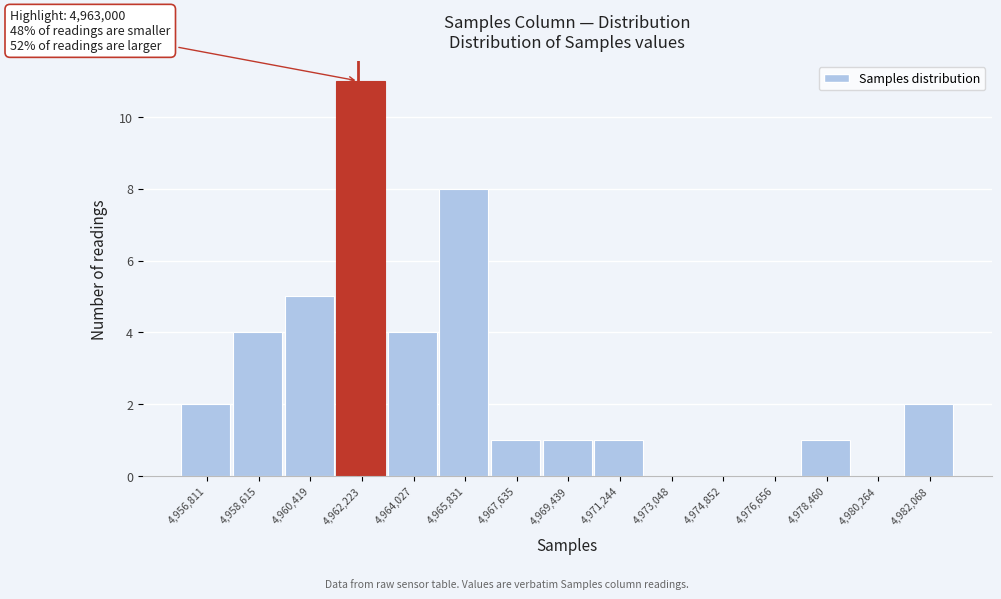

Reading left to right, list all the values displayed in this chart.

4,956,811=2	4,958,615=4	4,960,419=5	4,962,223=11	4,964,027=4	4,965,831=8	4,967,635=1	4,969,439=1	4,971,244=1	4,973,048=0	4,974,852=0	4,976,656=0	4,978,460=1	4,980,264=0	4,982,068=2